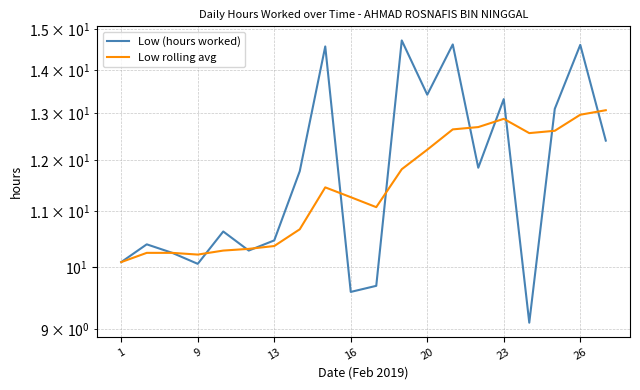

True or false: Low rolling avg has more than 1 points higher than both neighbors.

True